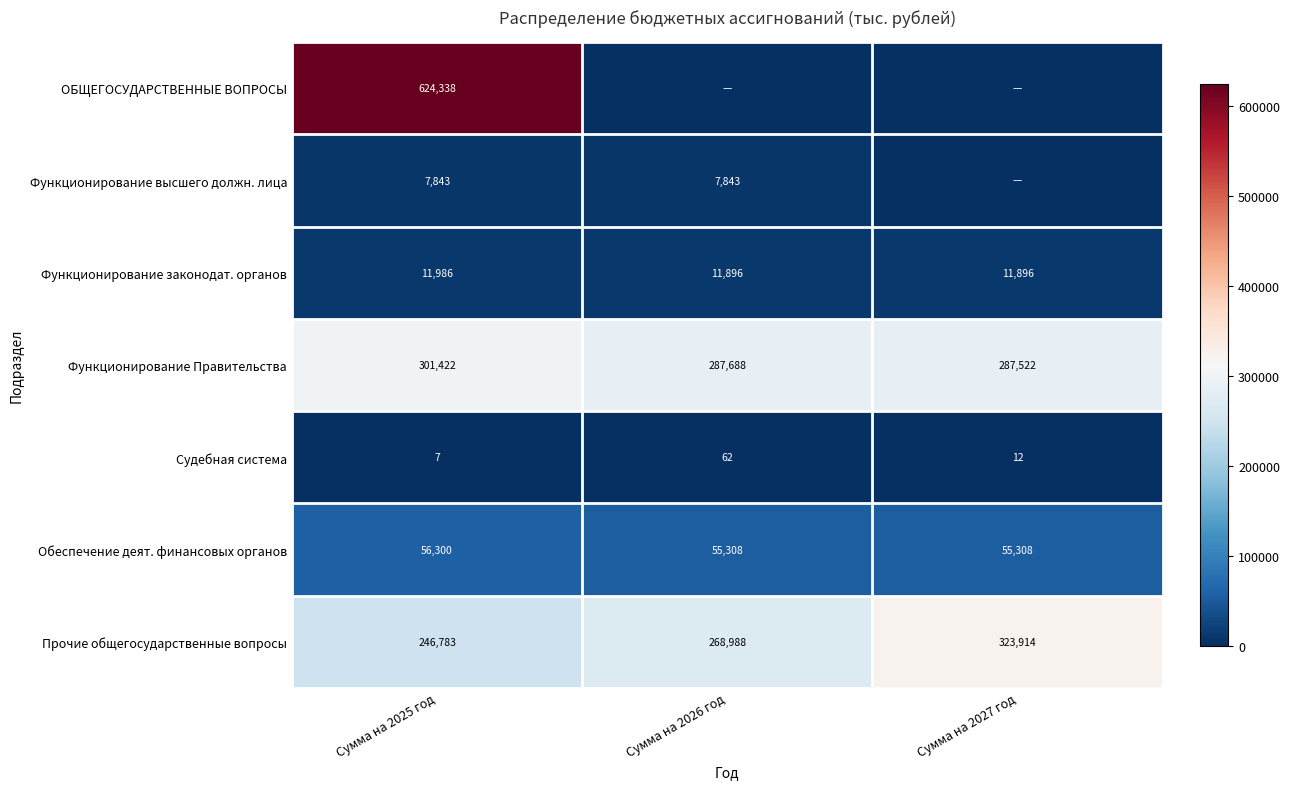

Is the value of Функционирование законодат. органов at Сумма на 2025 год greater than the value of Обеспечение деят. финансовых органов at Сумма на 2026 год?

No